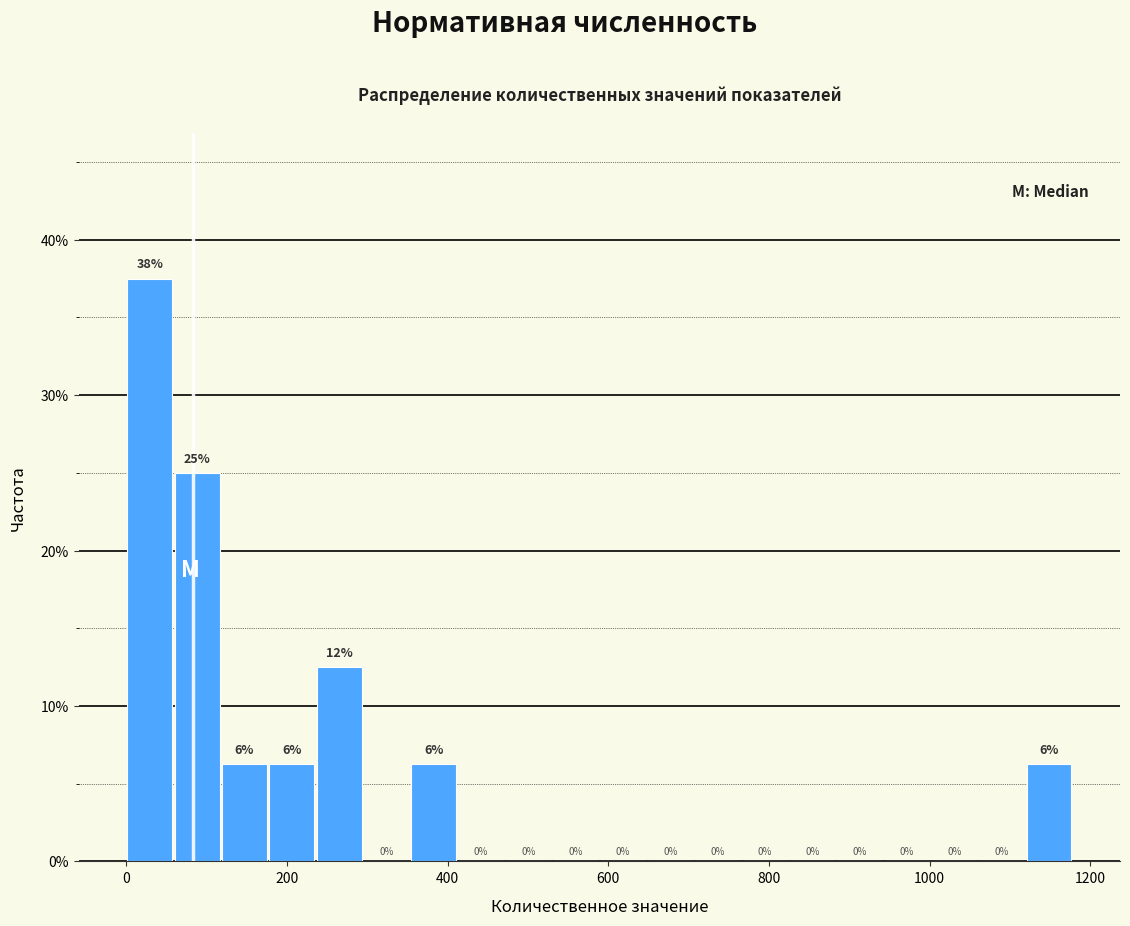

Read against the x-axis, roughly where is the centre of the tallest bar?

20